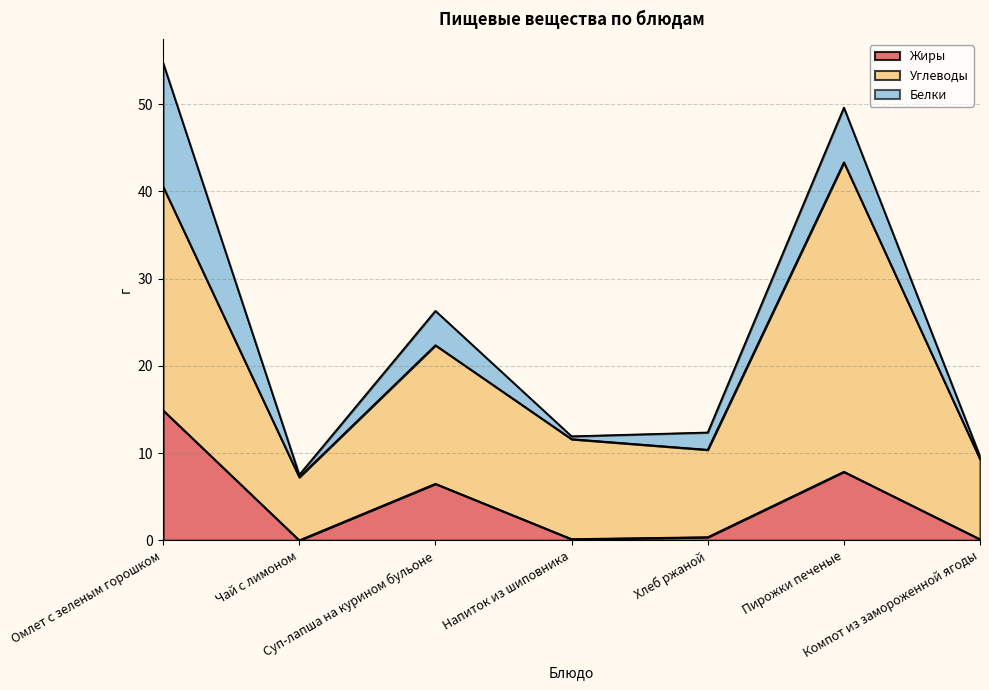

True or false: Белки and Углеводы cross at least once.

False